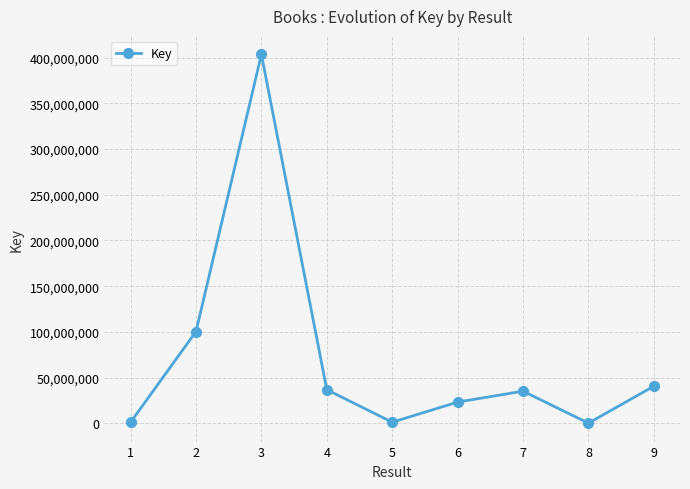

True or false: the data has more than 0 interior local peaks.

True